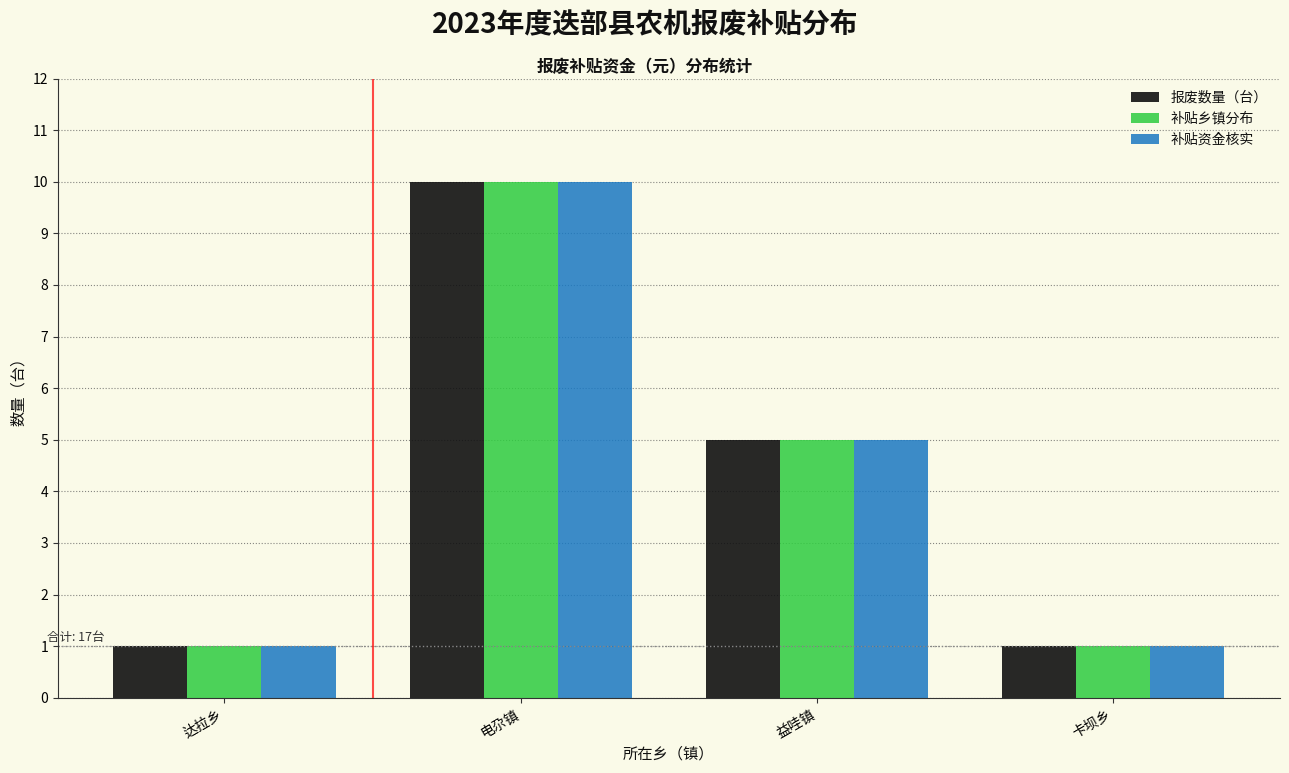

Reading right to left, transcribe all the data shown in this chart.

报废数量（台）: 卡坝乡=1	益哇镇=5	电尕镇=10	达拉乡=1
补贴乡镇分布: 卡坝乡=1	益哇镇=5	电尕镇=10	达拉乡=1
补贴资金核实: 卡坝乡=1	益哇镇=5	电尕镇=10	达拉乡=1